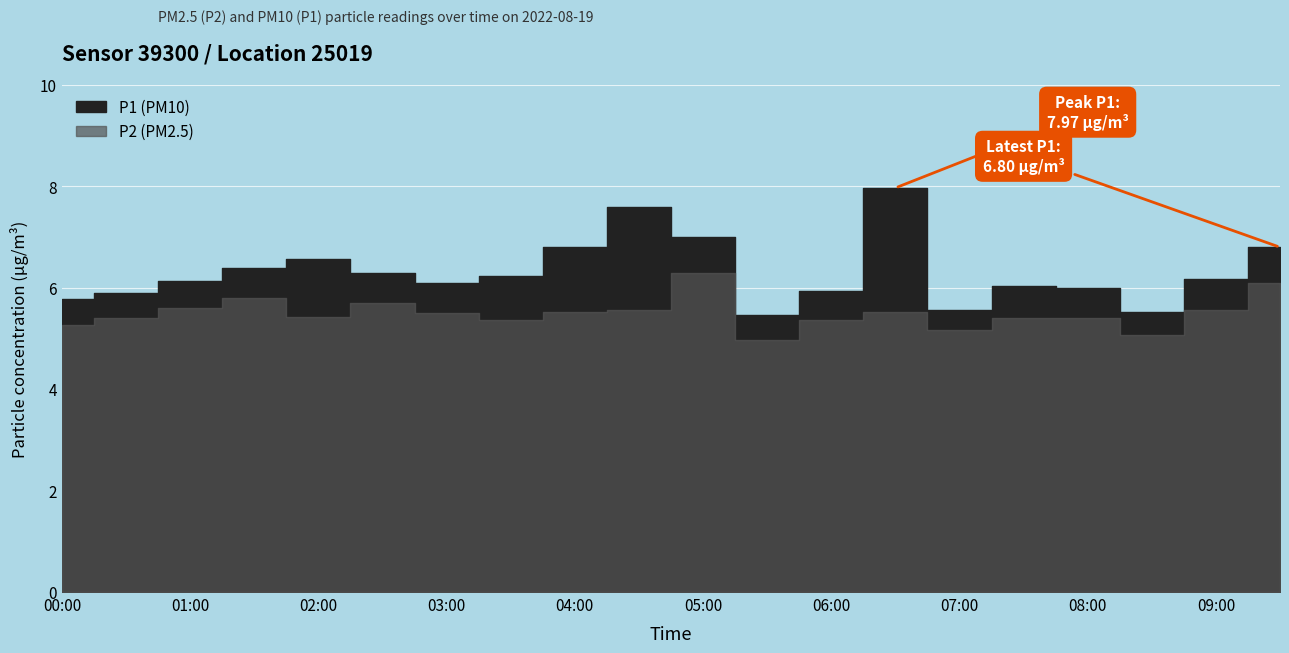

True or false: P2 and P1 intersect in this chart.

False